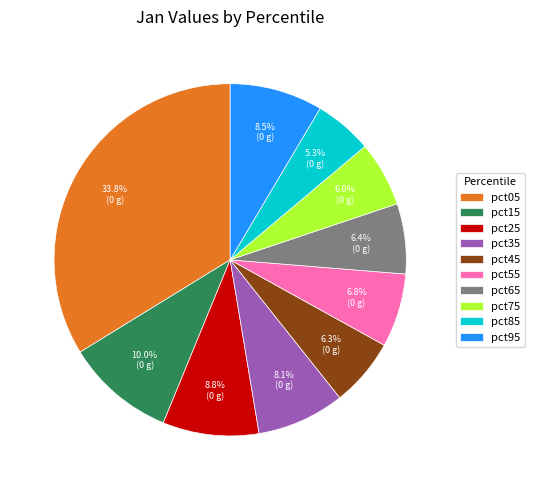

Do pct65 and pct75 together represent more than half of the pie?

No